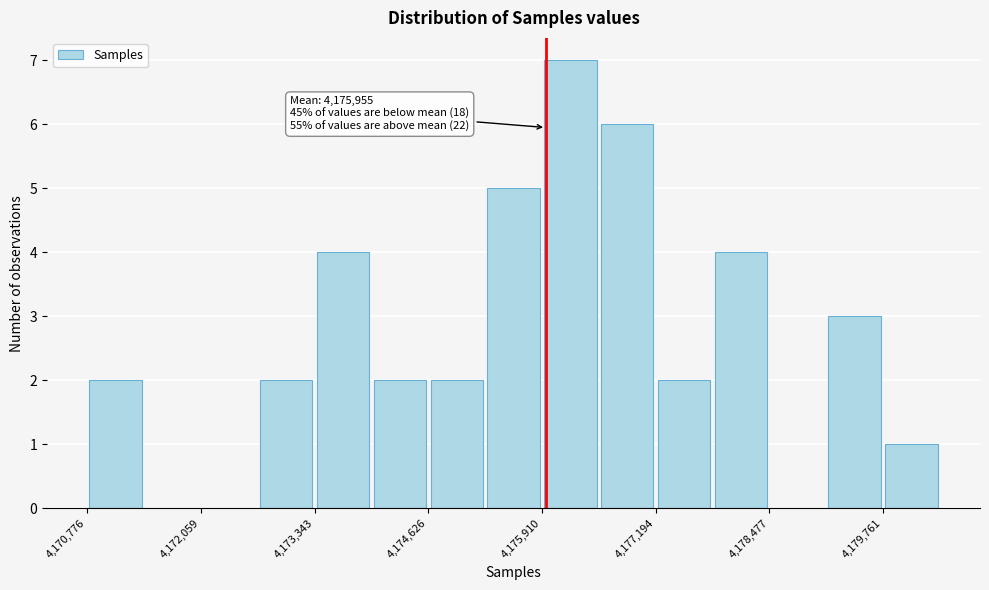

Around what value on the x-axis is the tallest bar? Give the approximate position of its centre, as read against the axis.

4176200